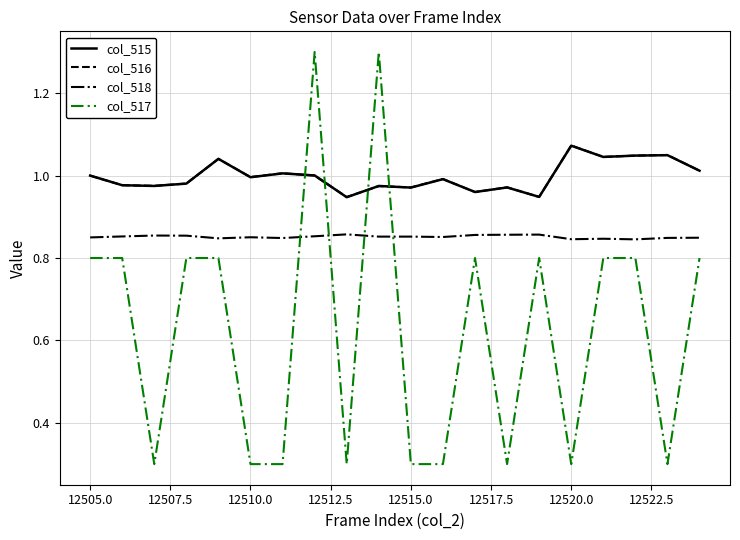

Which series has the largest range (max minus min)?

col_517